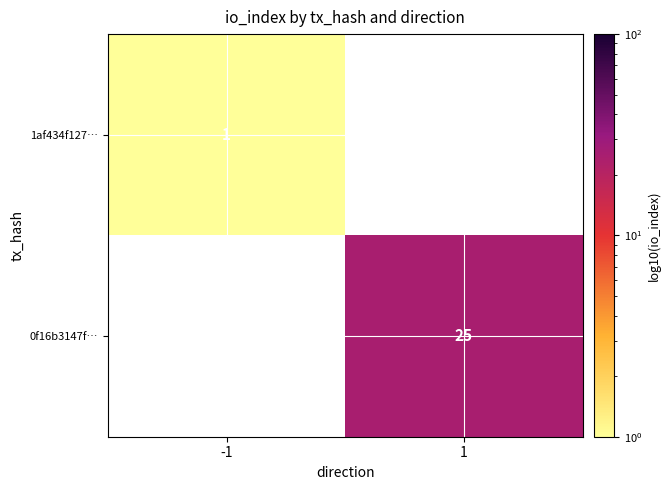

What is the smallest value displayed?

1.0